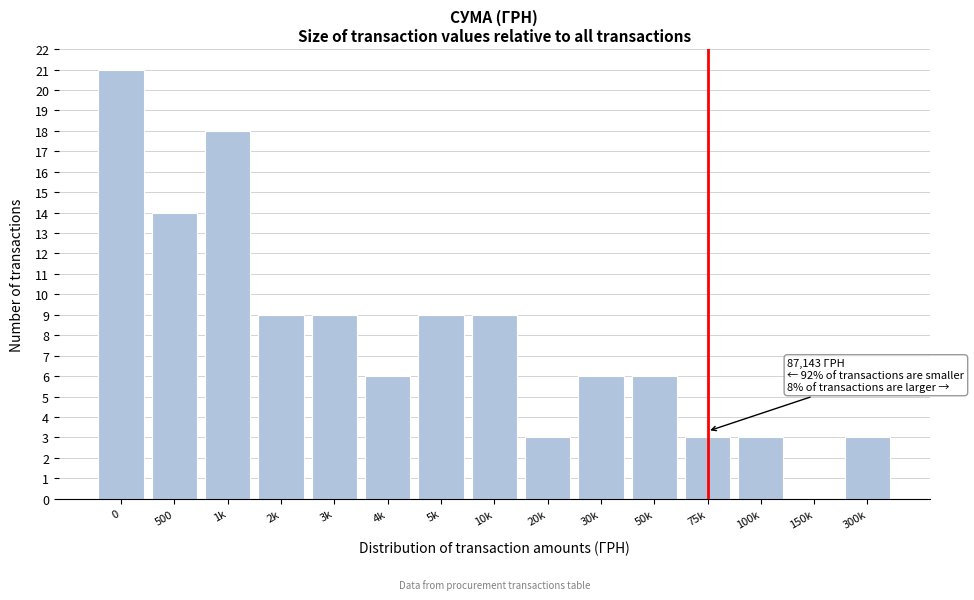

Reading left to right, what are all the values shown in this chart?

0=21	500=14	1k=18	2k=9	3k=9	4k=6	5k=9	10k=9	20k=3	30k=6	50k=6	75k=3	100k=3	150k=0	300k=3